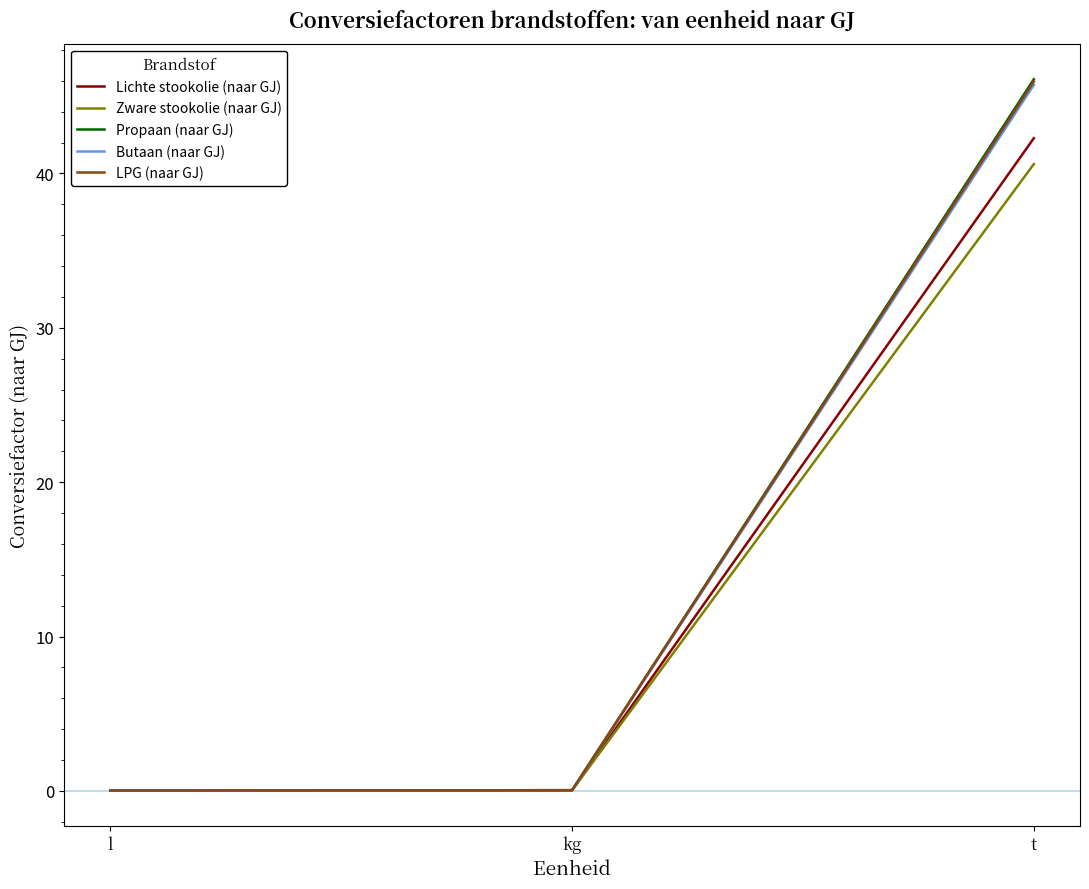

At which category does the chart reach its peak across all series?

t